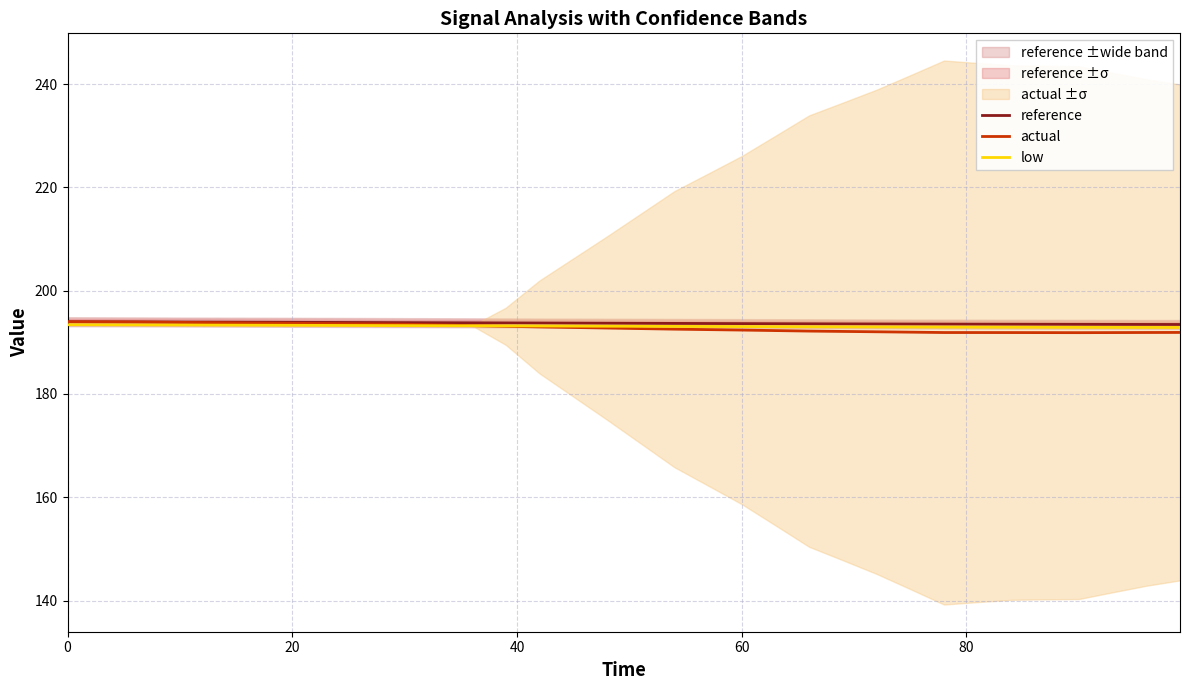

What is the maximum value for actual?

194.0